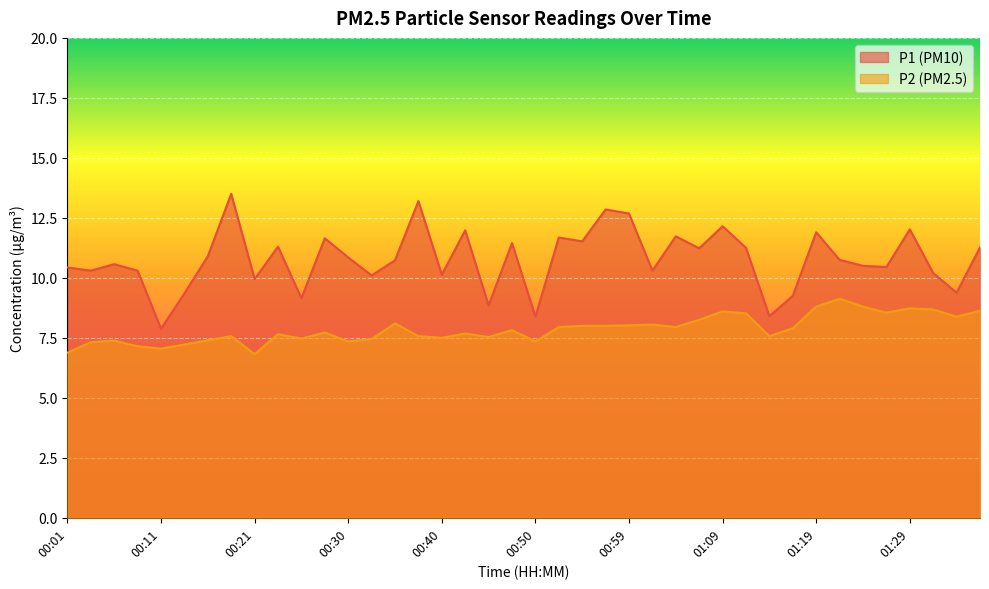

What position from the left is 00:52?

22